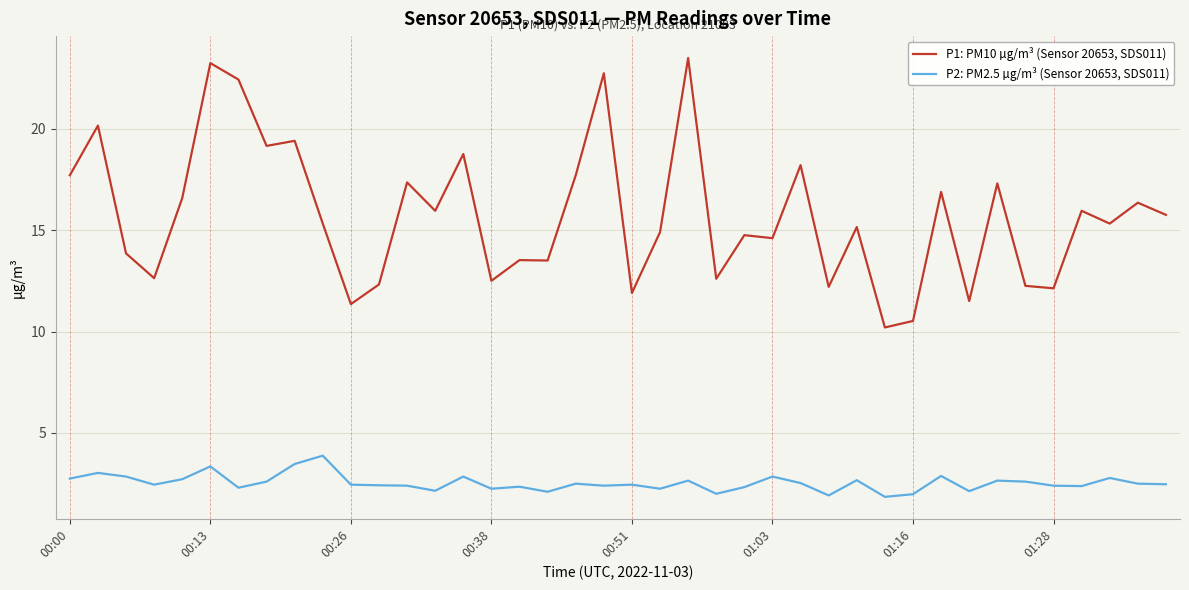

Count the number of data series in this chart.

2